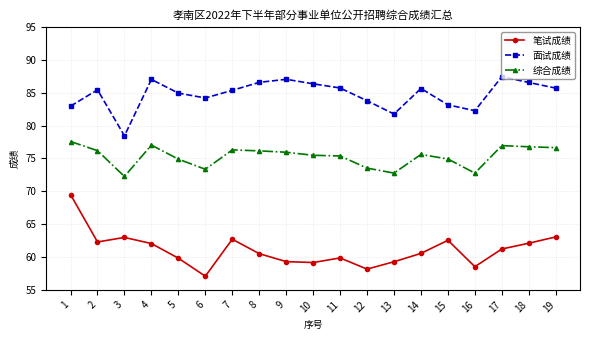

At which category is the sum across all series the highest?

1